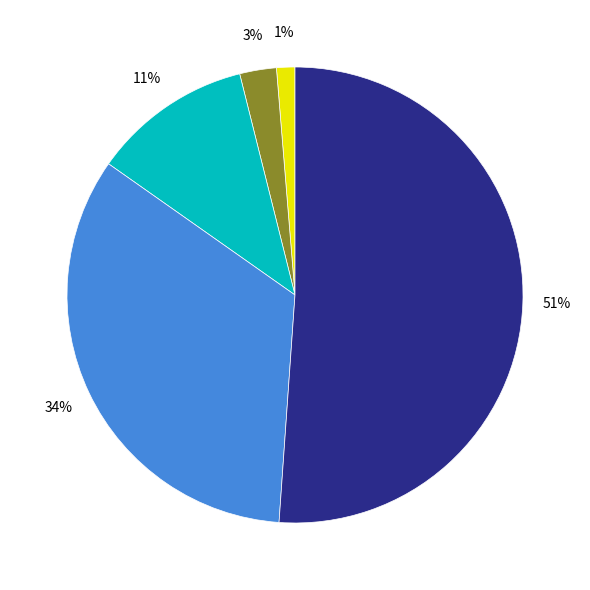

How many slices are in this pie chart?

5